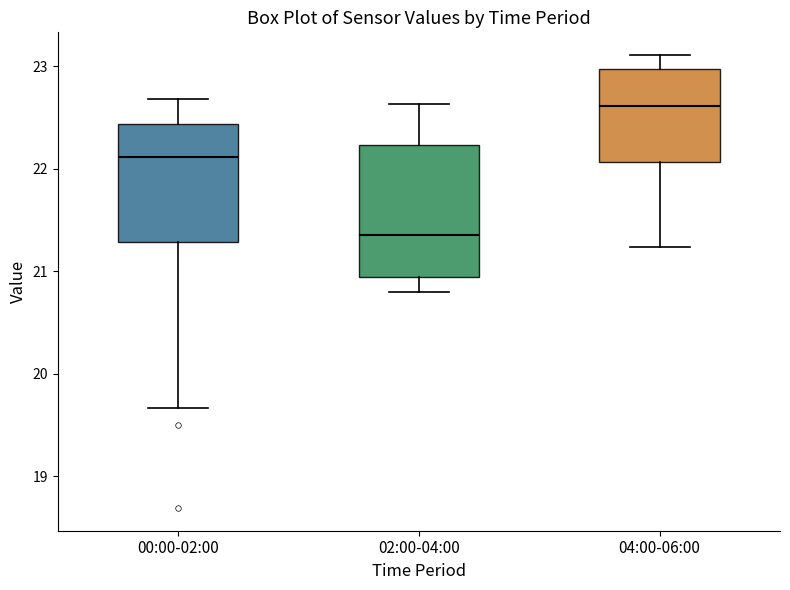

Reading left to right, transcribe this box plot: for each box, give where its median line is, the range the box spans, and where its two whiskers end, as read against the y-axis. The values are not printed on the chart, so give them approximately, as read against the axis.

00:00-02:00: median 22.1, box 21.3 to 22.4, whiskers 19.7 to 22.7
02:00-04:00: median 21.4, box 20.9 to 22.2, whiskers 20.8 to 22.6
04:00-06:00: median 22.6, box 22.1 to 23.0, whiskers 21.2 to 23.1